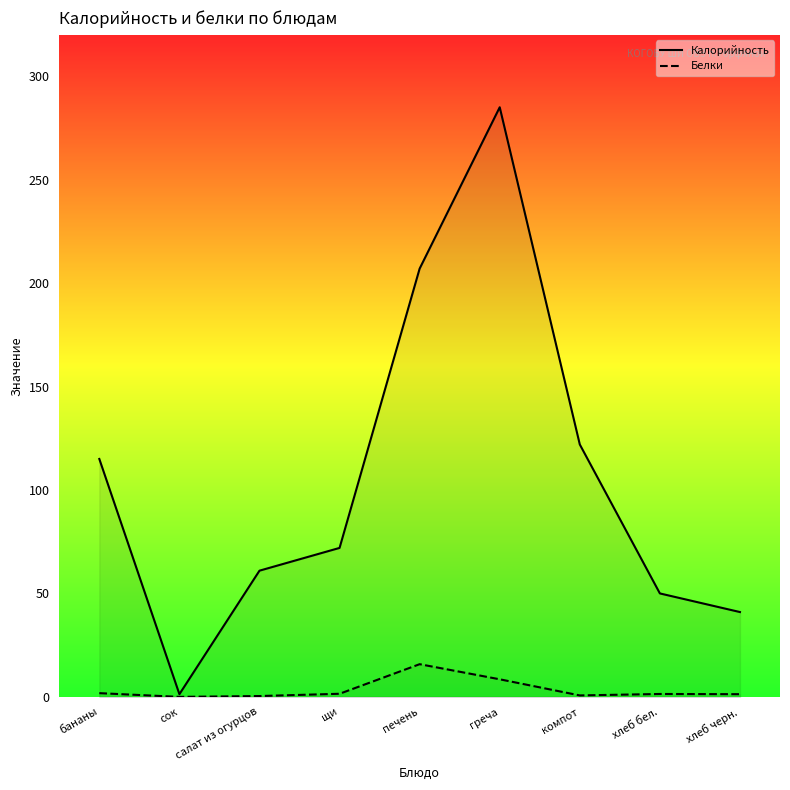

What is the sum of all Белки values?

31.4